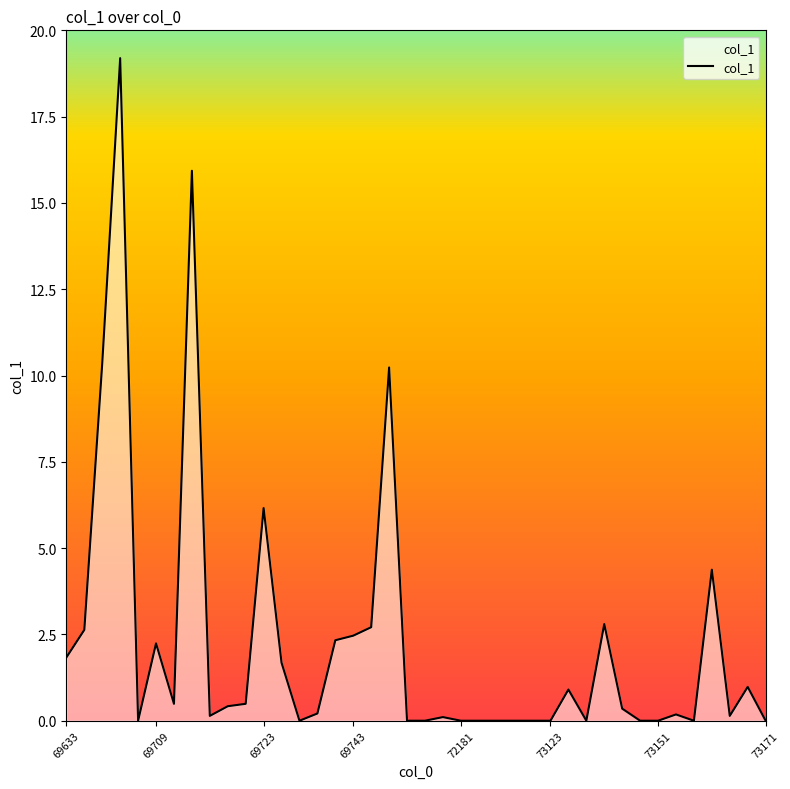

The chart shows a value of 0.2 at 72167. True or false?

False